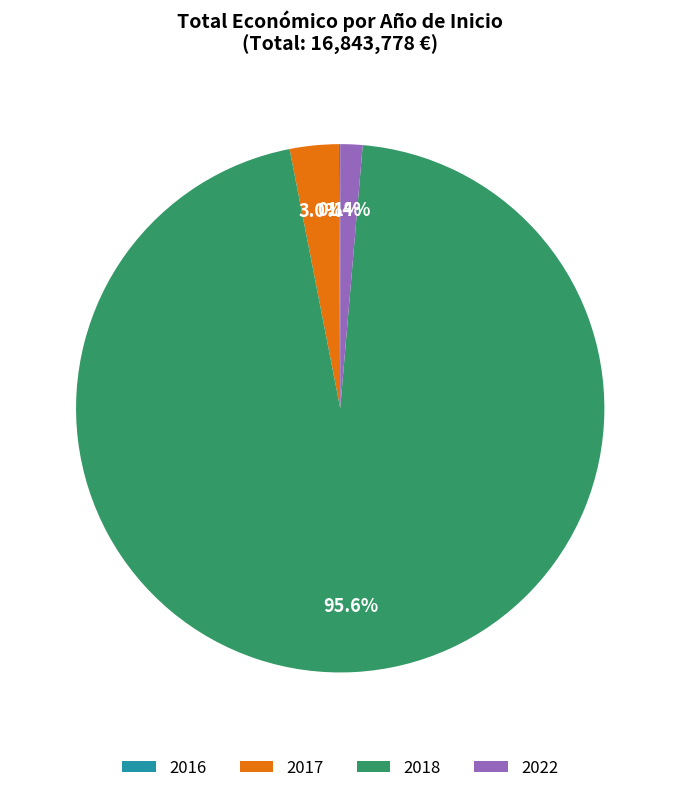

Is the sum of 2017 and 2022 greater than half?

No